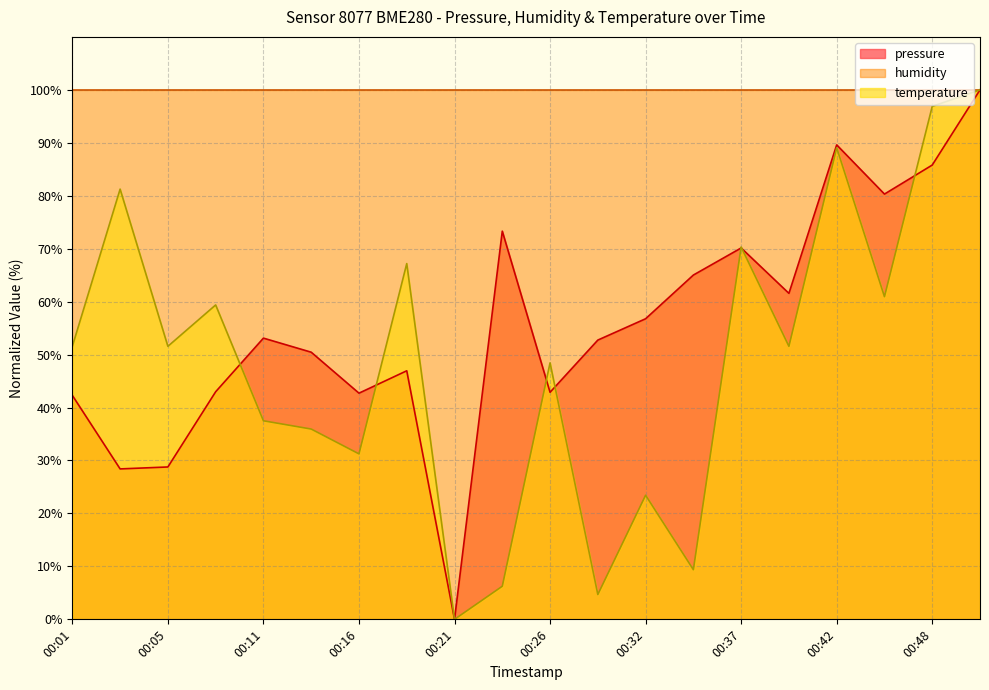

How many series are shown in this chart?

3